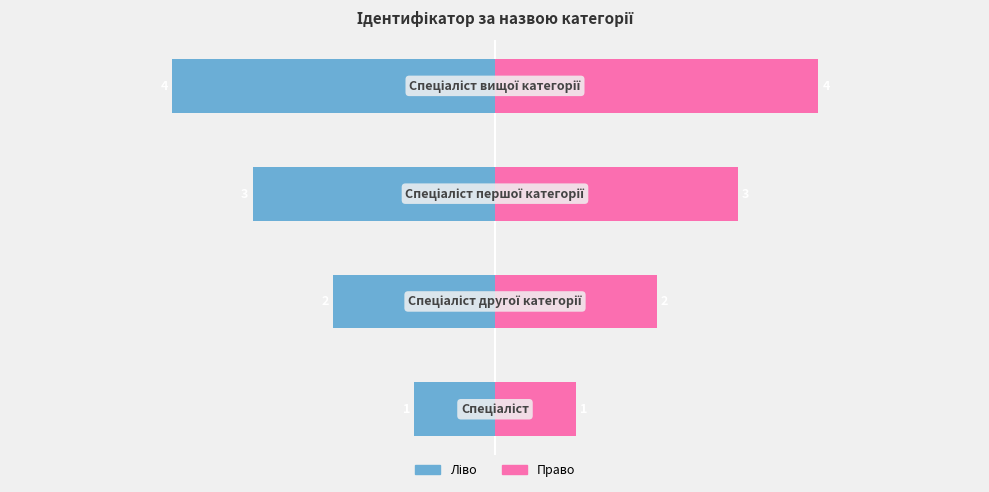

What is the value of the Ідентифікатор (право) bar at the 3rd from the left?

3